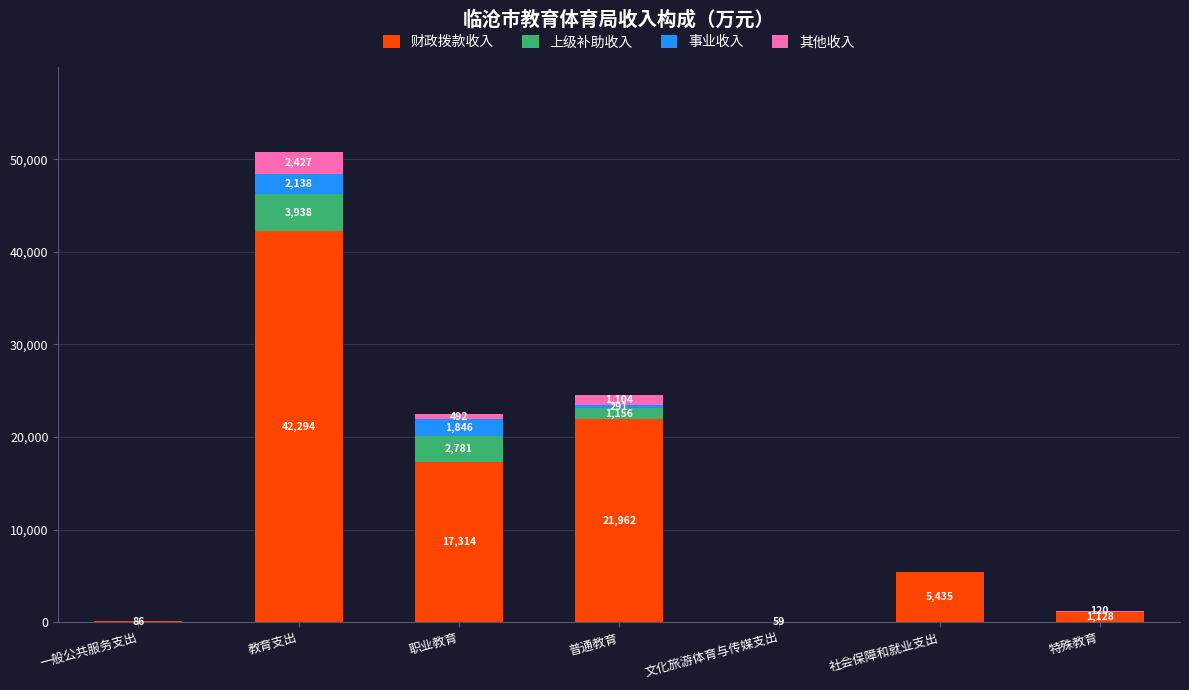

What is the maximum value for 财政拨款收入?

42294.1